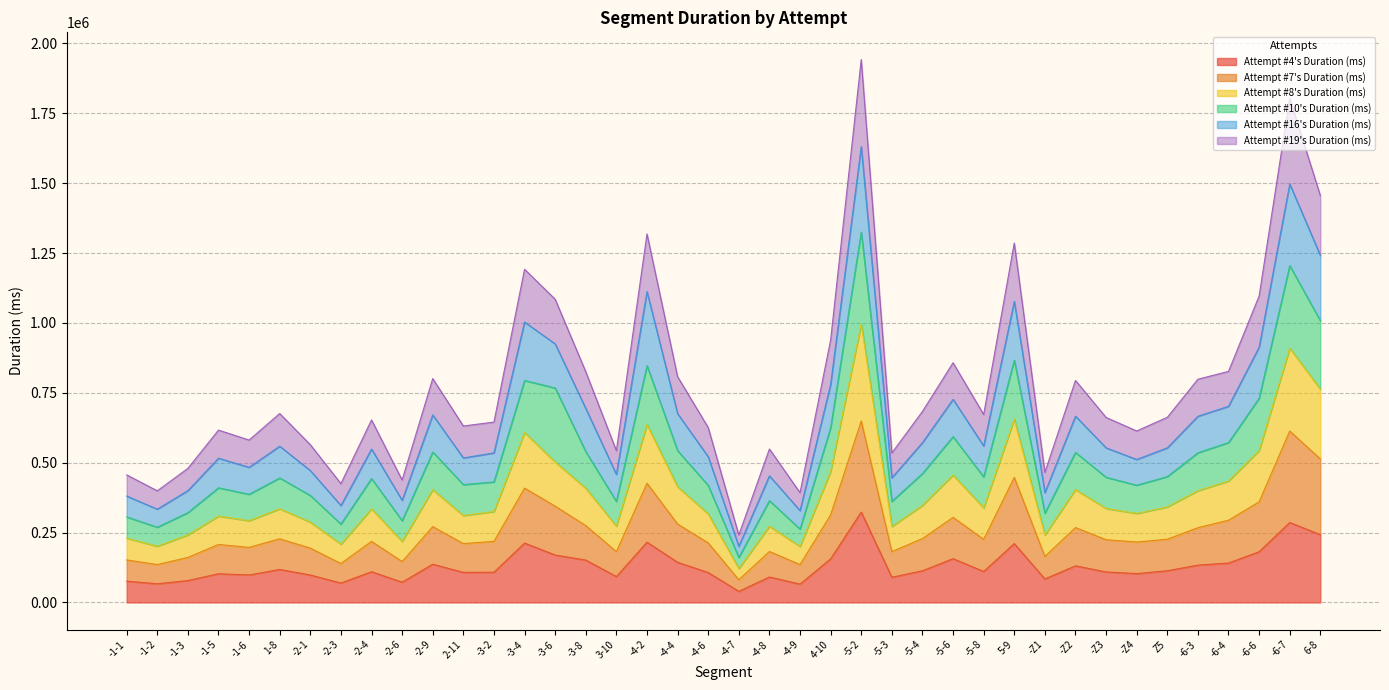

What is the total value across all series at -1-2?

399317